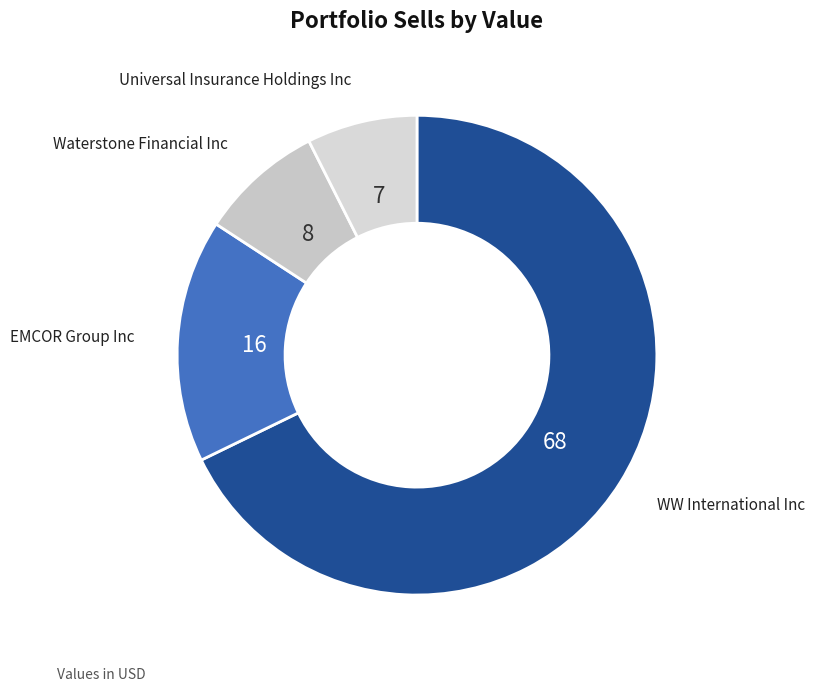

How many slices are in this pie chart?

4